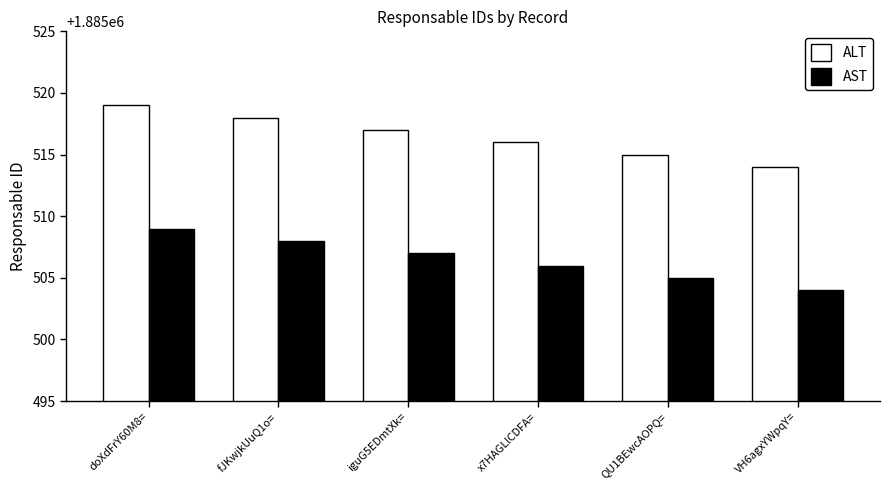

How many groups of bars are there?

6